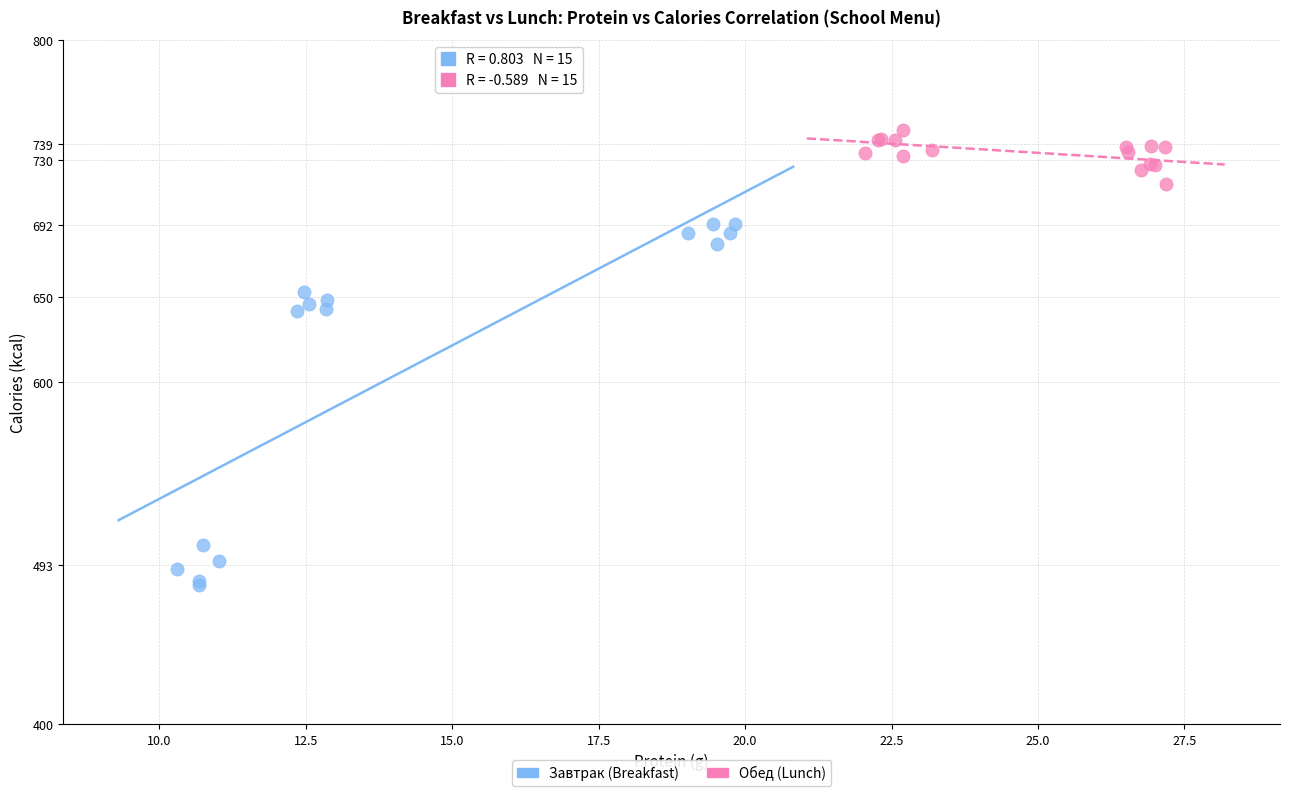

Which series contains the highest Y value?

Обед (Lunch)